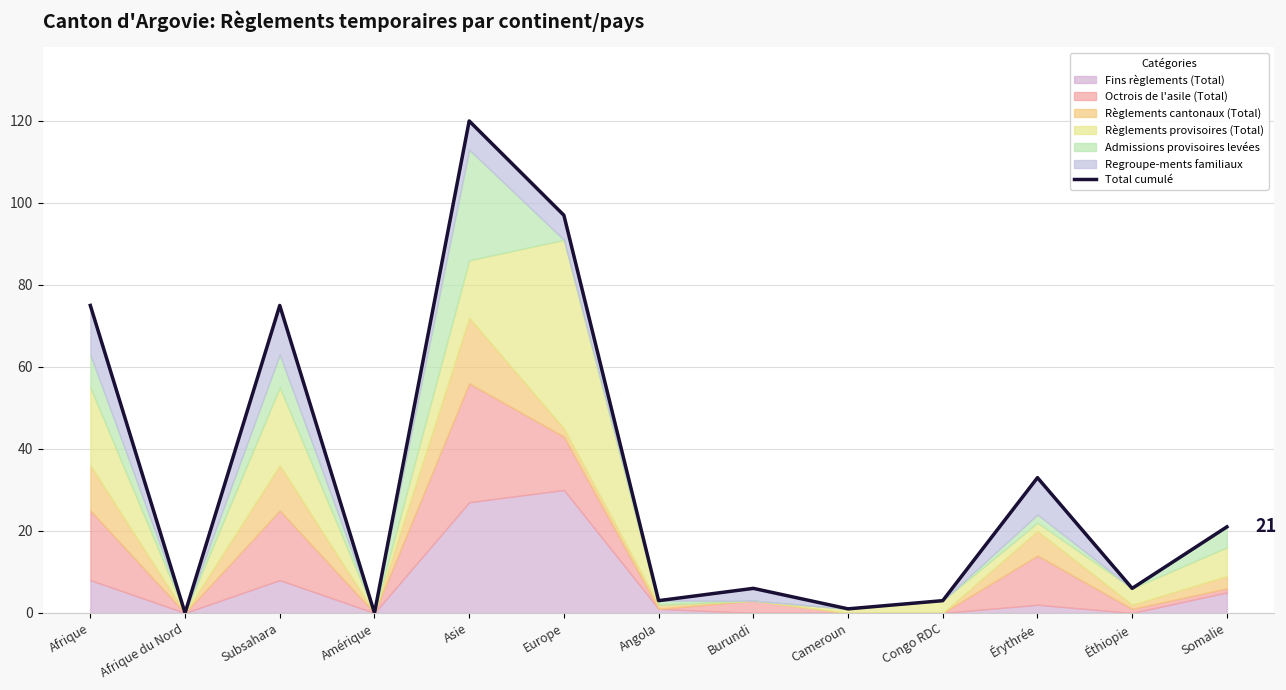

What is the maximum value shown in the chart?

120